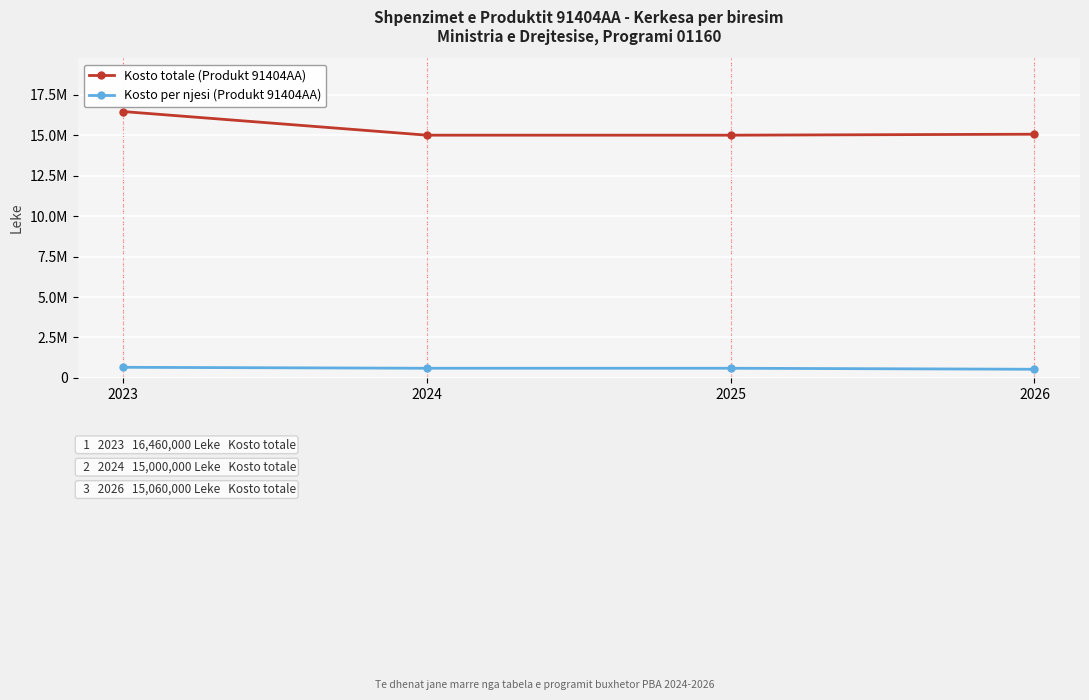

True or false: Kosto totale (Produkt 91404AA) has more than 2 points higher than both neighbors.

False